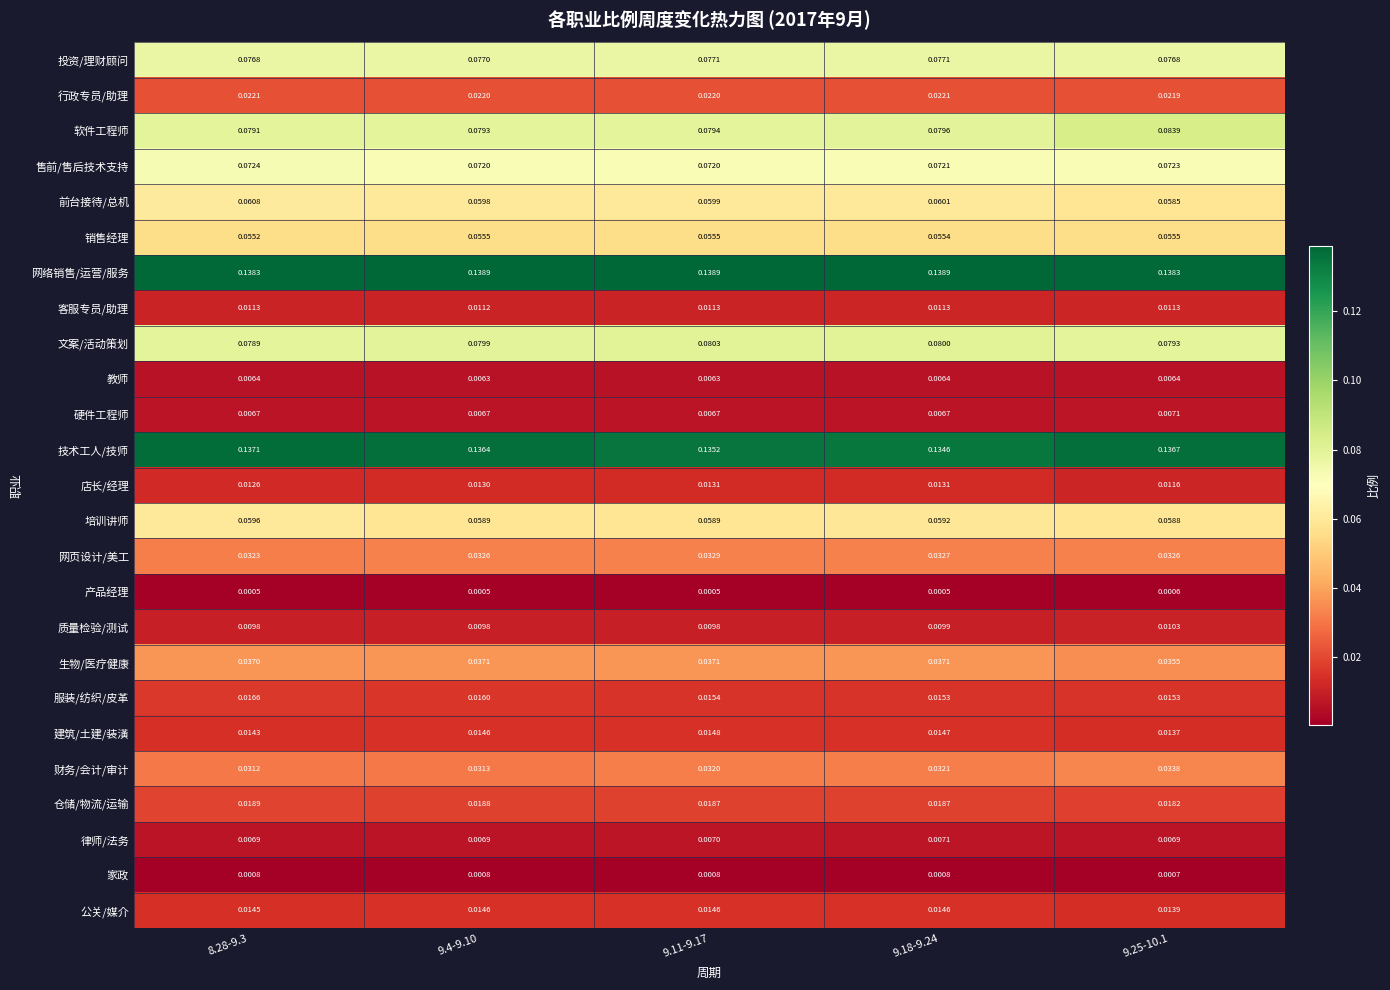

Which series has the widest spread of values?

软件工程师